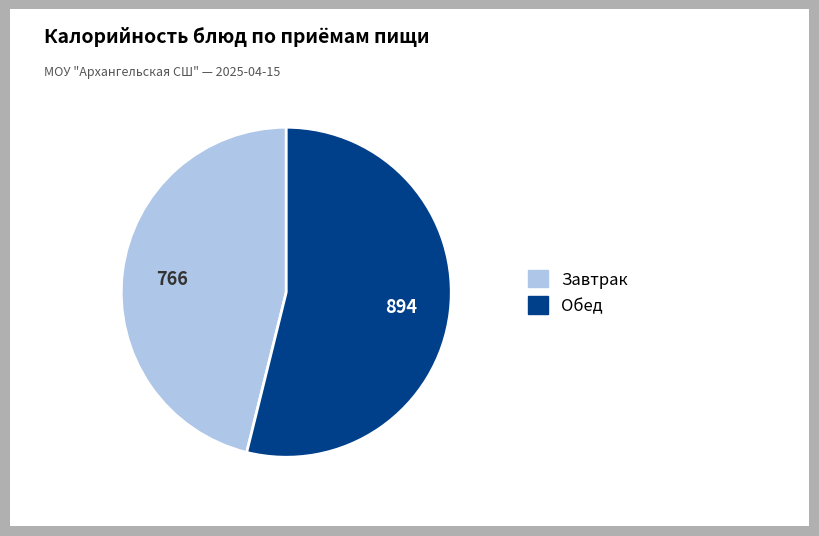

Is there a majority slice in this chart?

Yes